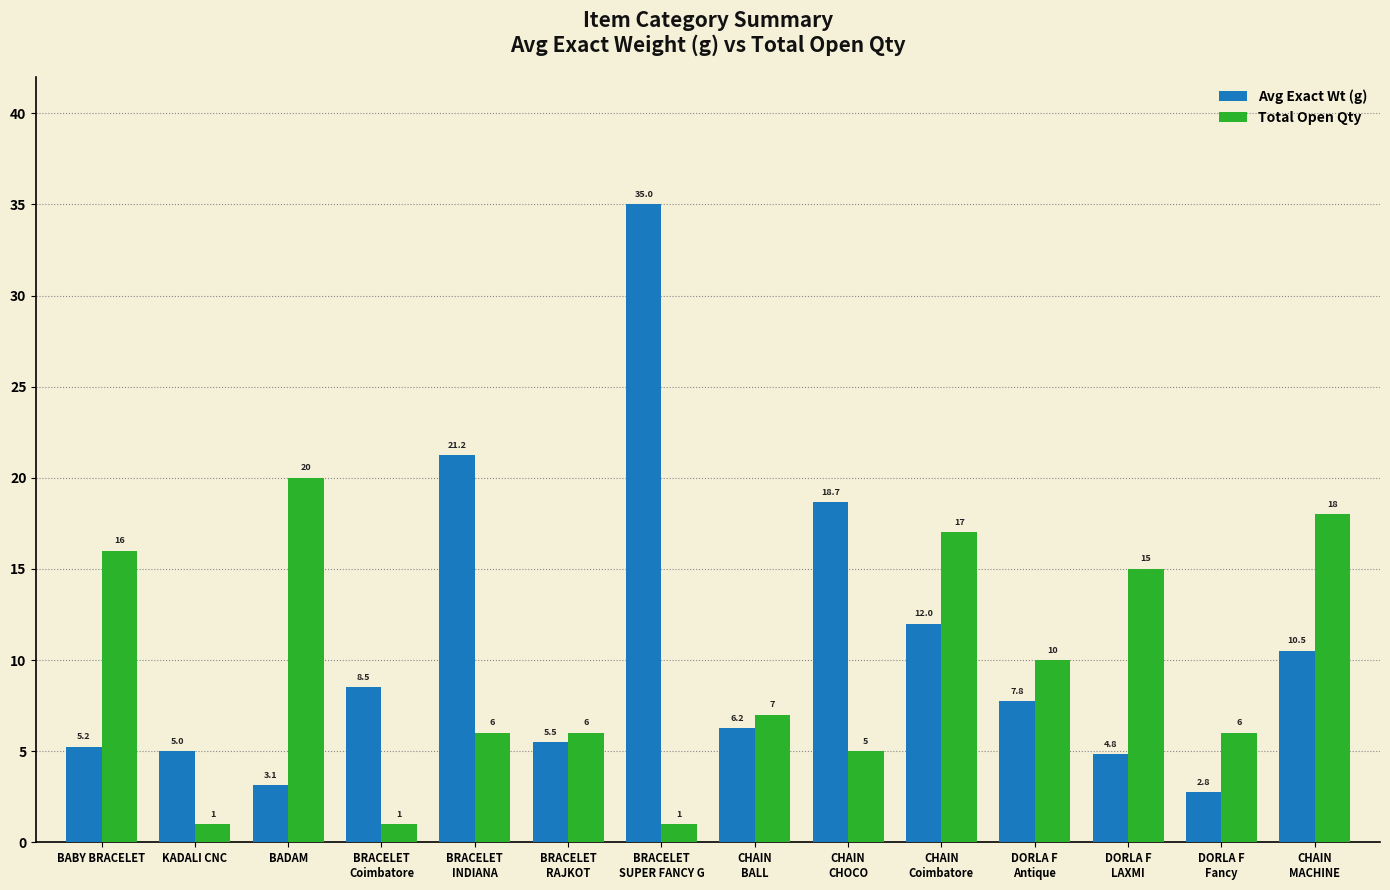

How many groups of bars are there?

14